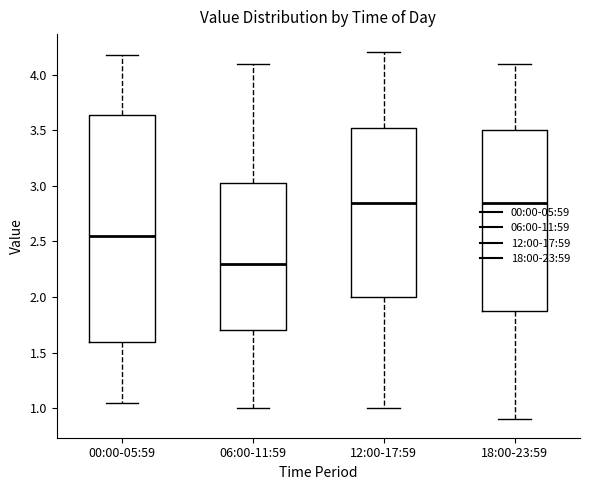

Where does the upper whisker of the box for 18:00-23:59 end on the y-axis? The values are not printed on the chart, so give them approximately, as read against the axis.

4.10